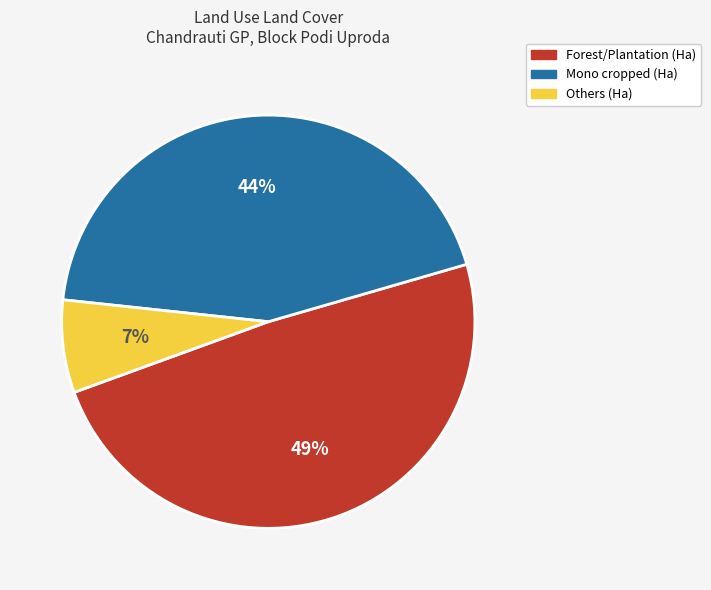

What is the smallest slice in the pie chart?

Others (Ha)